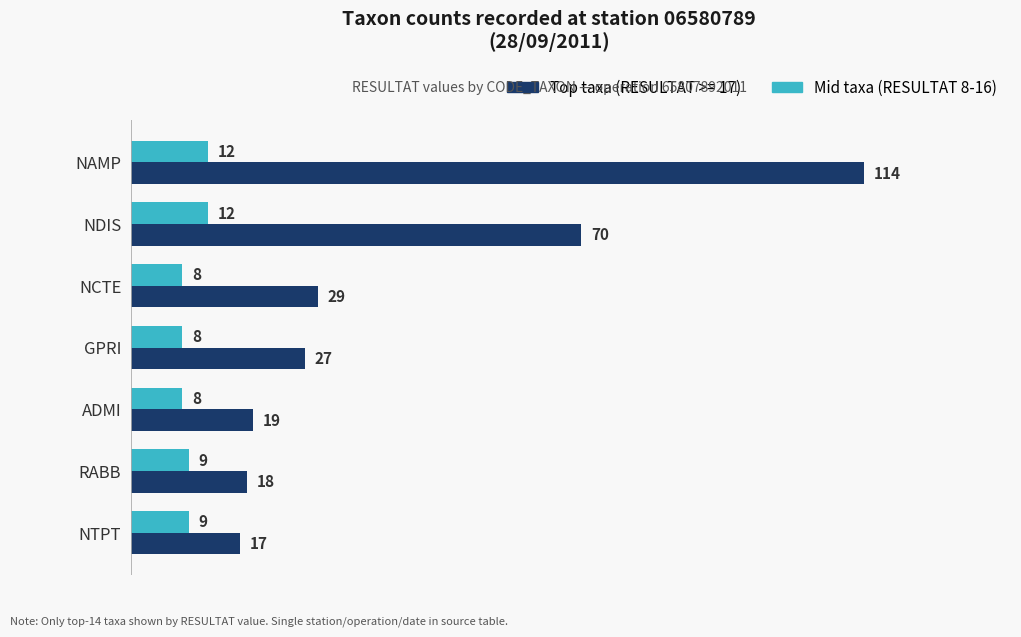

What is the difference between the maximum and minimum values in the Mid taxa (RESULTAT 8-16) series?

4